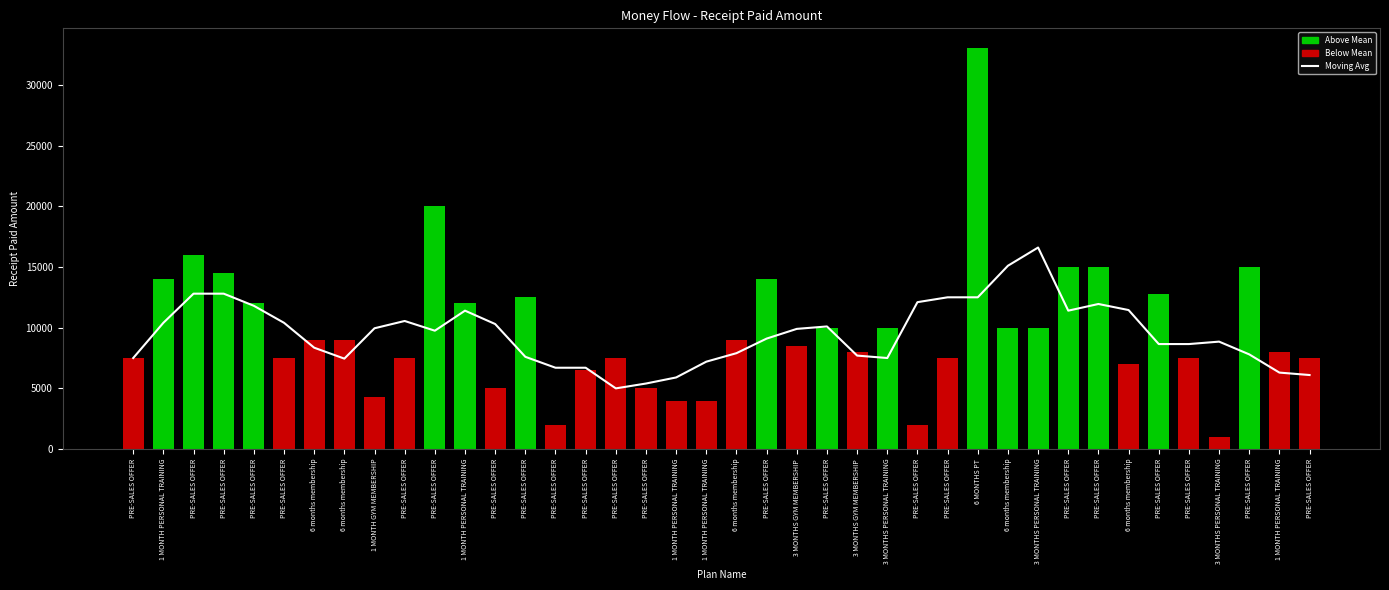

Is the value of Moving Avg at PRE-SALES OFFER greater than the value of Reciept Paid Amount at PRE-SALES OFFER?

No